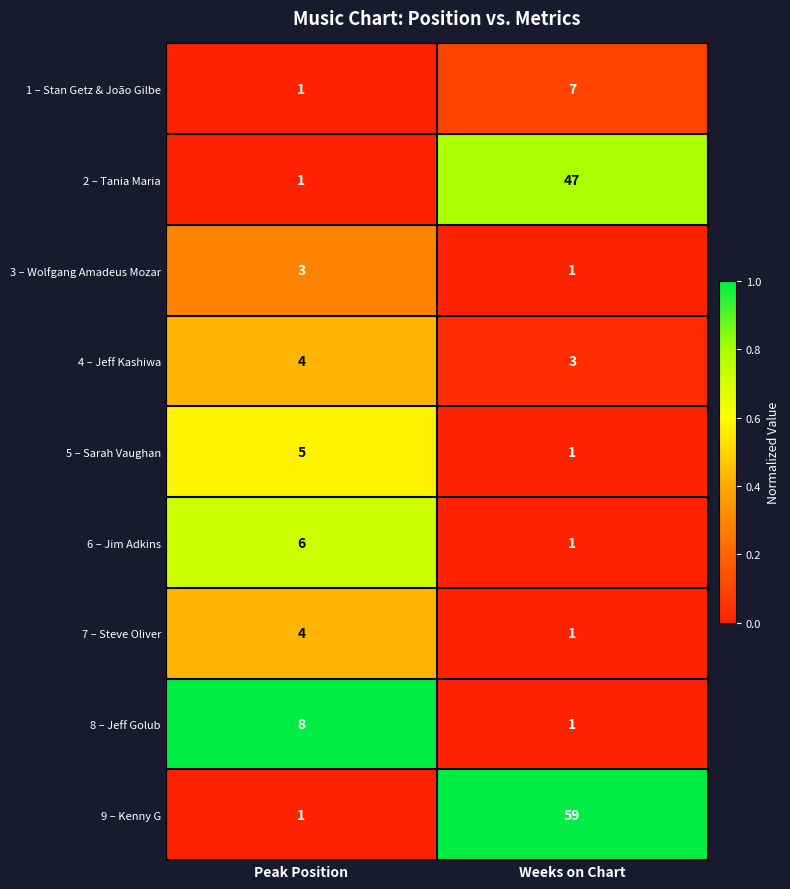

What is the total value across all series at Weeks on Chart?

121